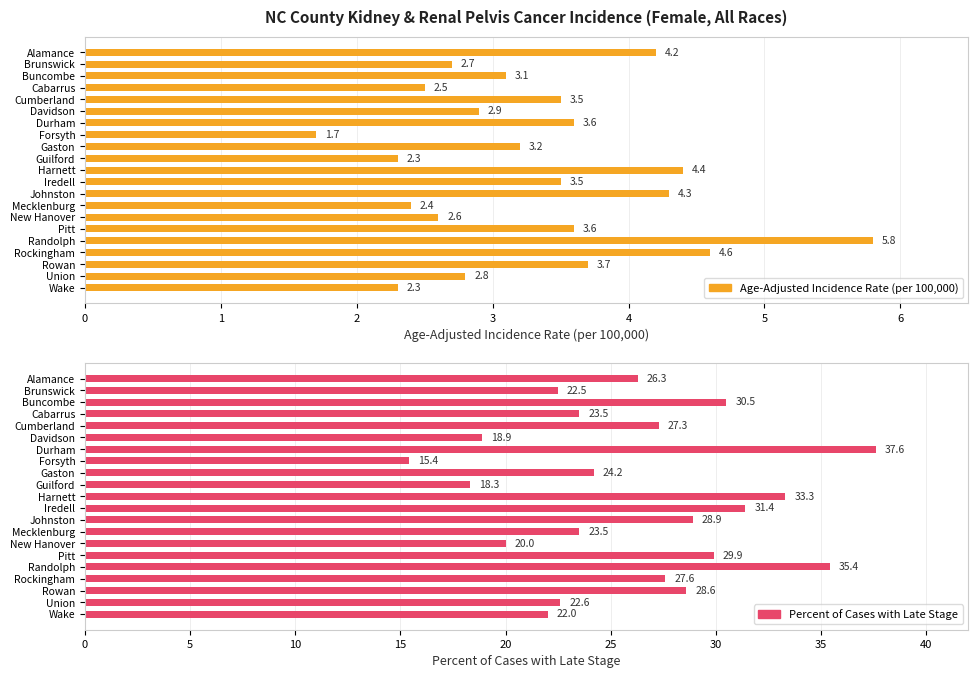

What is the sum of the Percent of Cases with Late Stage values at Alamance and Guilford?

44.6